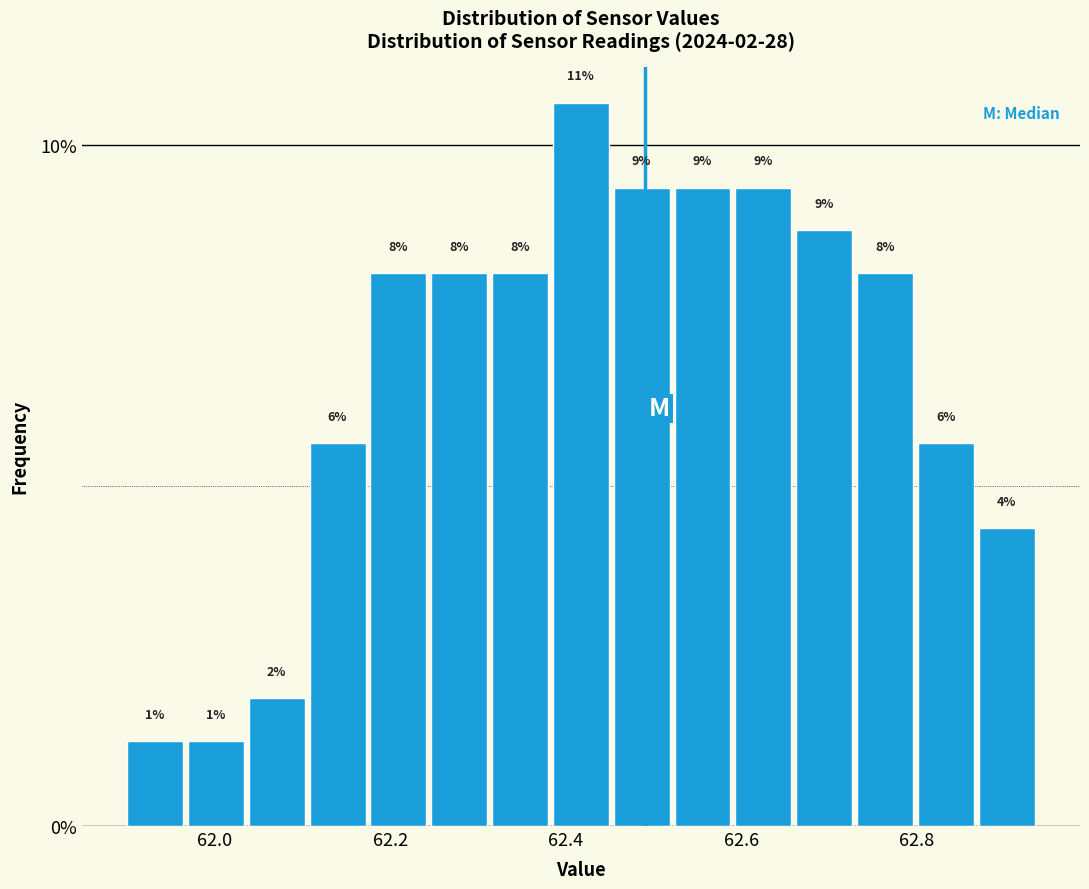

Around what value on the x-axis is the tallest bar? Give the approximate position of its centre, as read against the axis.

62.42